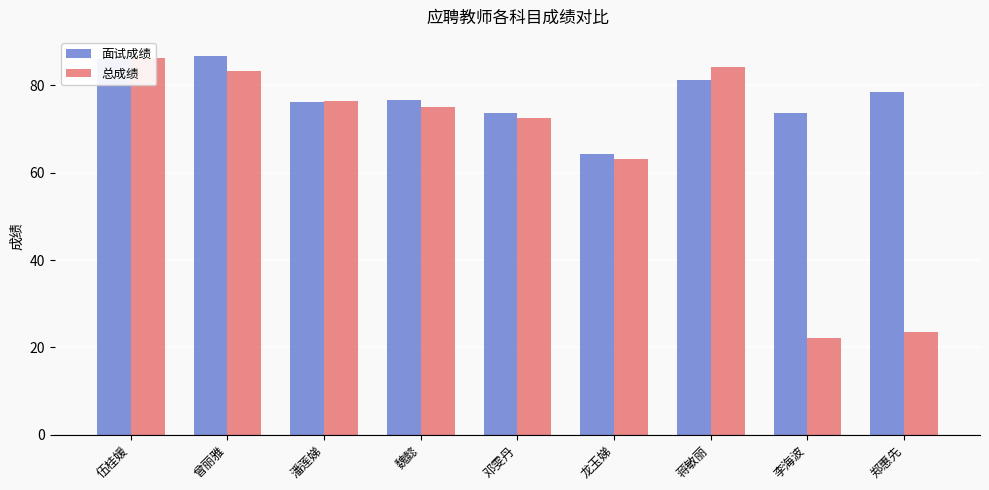

Between 李海波 and 郑惠先, which is larger?

郑惠先